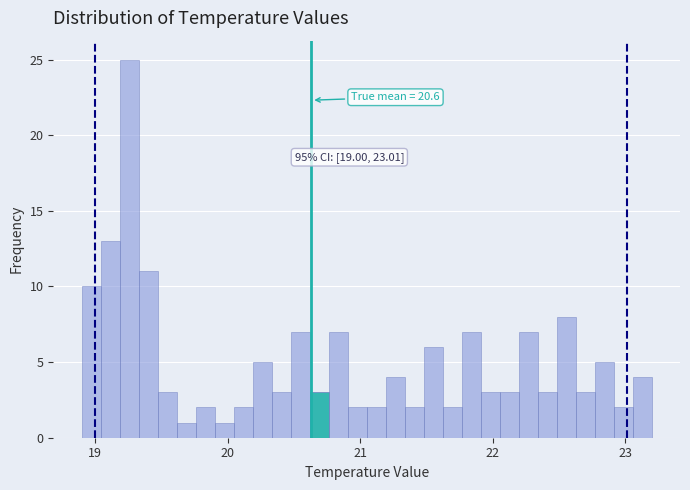

Read against the x-axis, roughly where is the centre of the tallest bar?

19.3